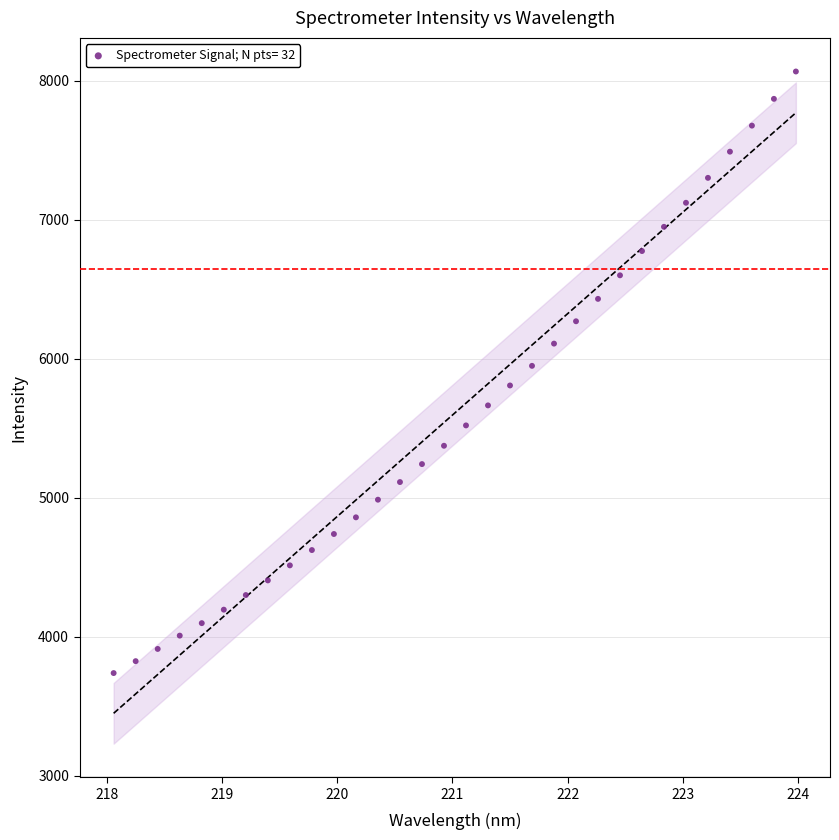

What is the range of X values (max minus min)?

5.9